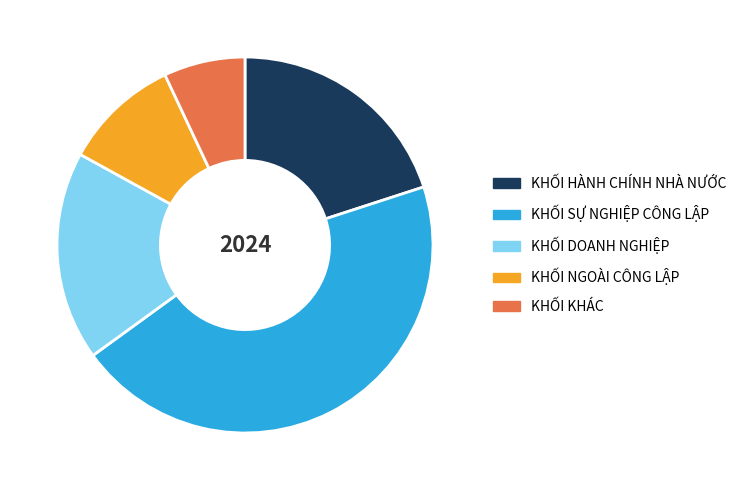

Rank the categories by value from highest to lowest.

KHỐI SỰ NGHIỆP CÔNG LẬP, KHỐI HÀNH CHÍNH NHÀ NƯỚC, KHỐI DOANH NGHIỆP, KHỐI NGOÀI CÔNG LẬP, KHỐI KHÁC